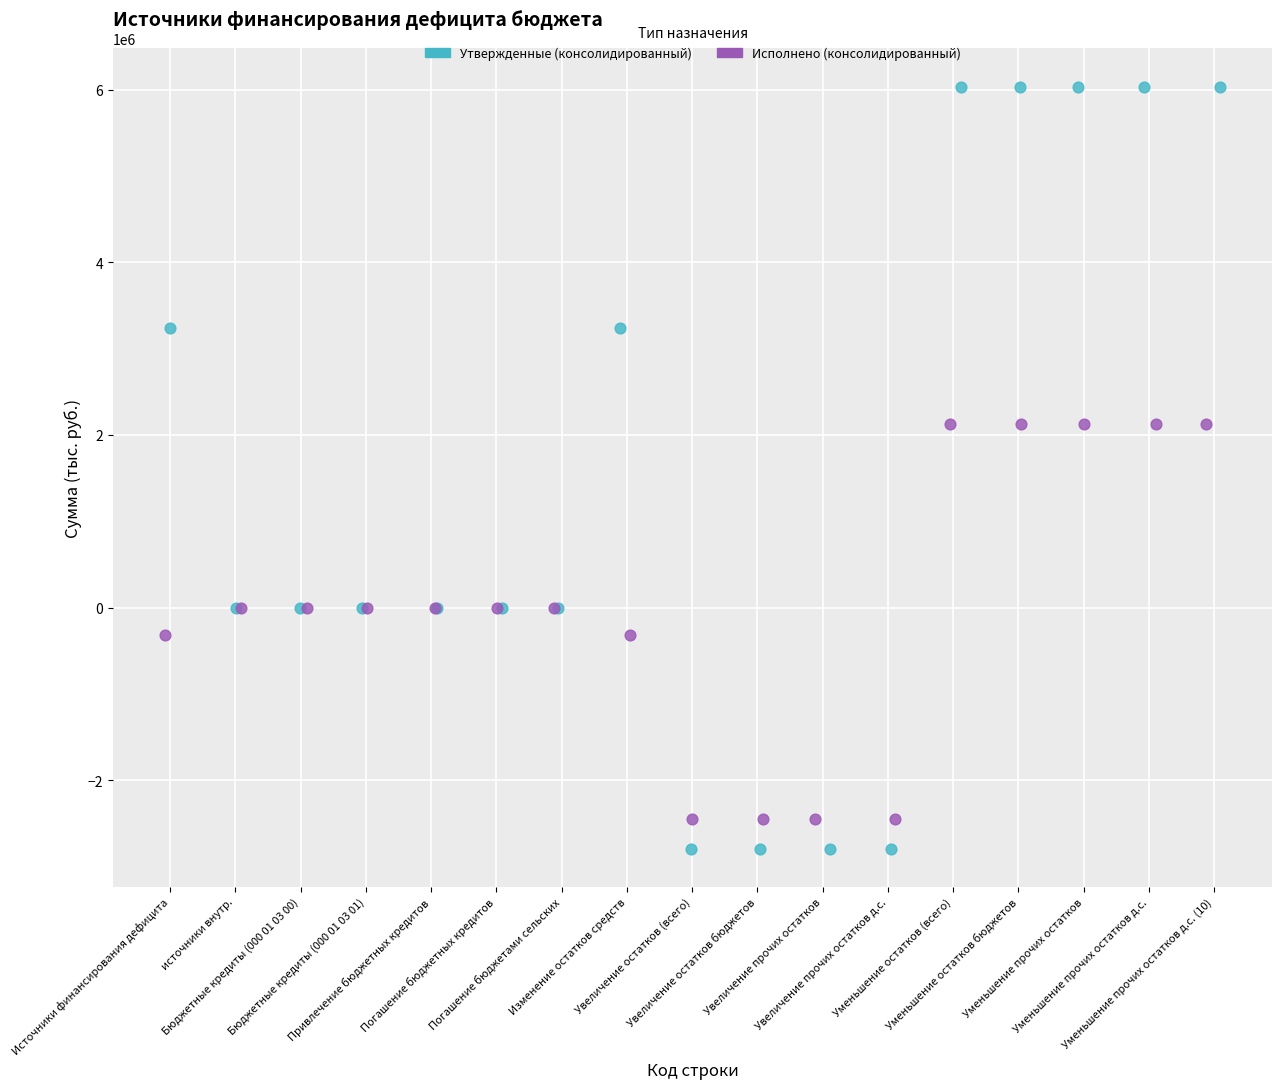

Which series has the largest Y range (max minus min)?

Утвержденные (консолидированный)